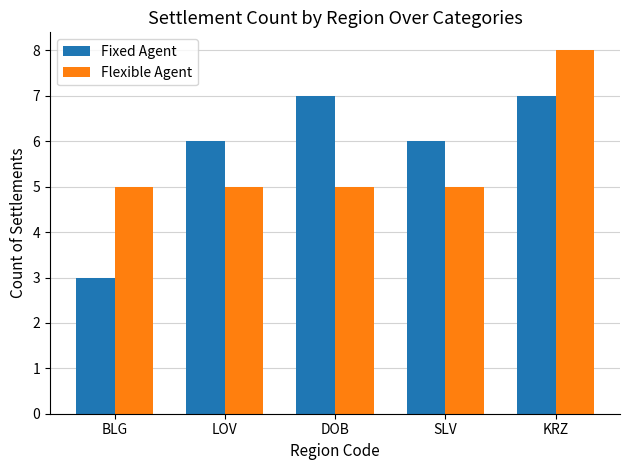

Is it true that Flexible Agent equals 2 at LOV?

False